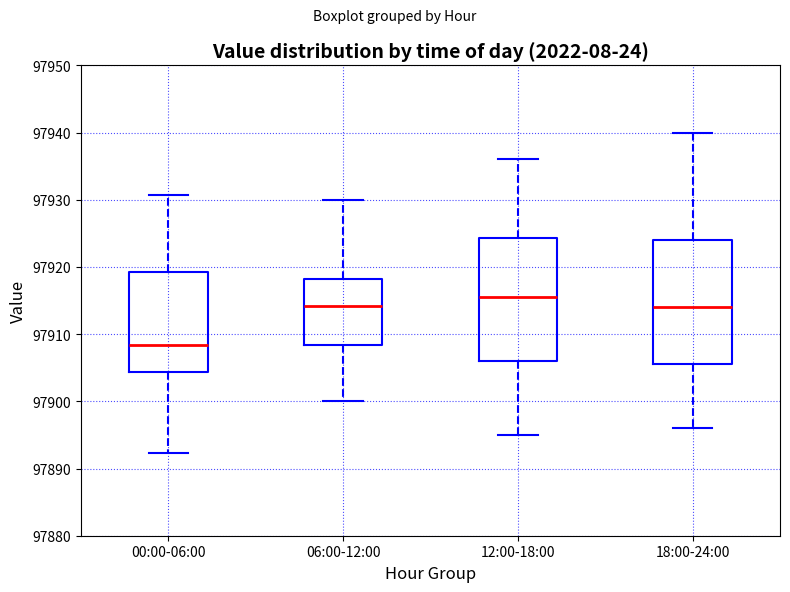

Which box's median line is the lowest?

00:00-06:00